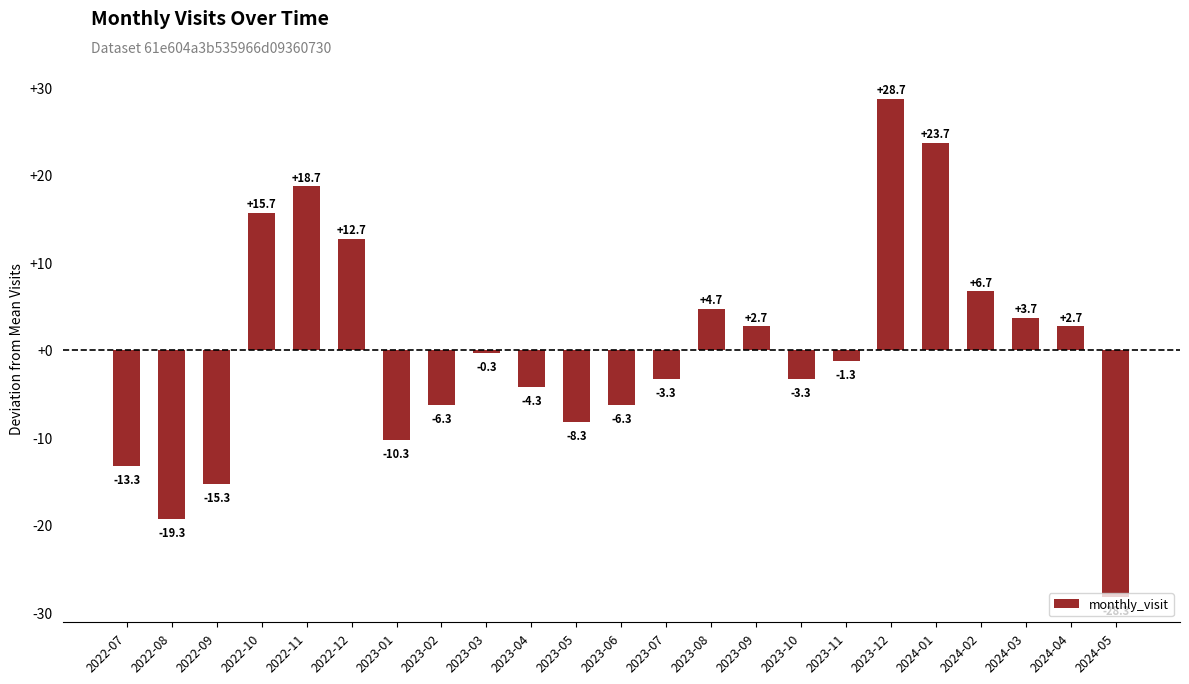

What is the greatest value displayed?

28.7